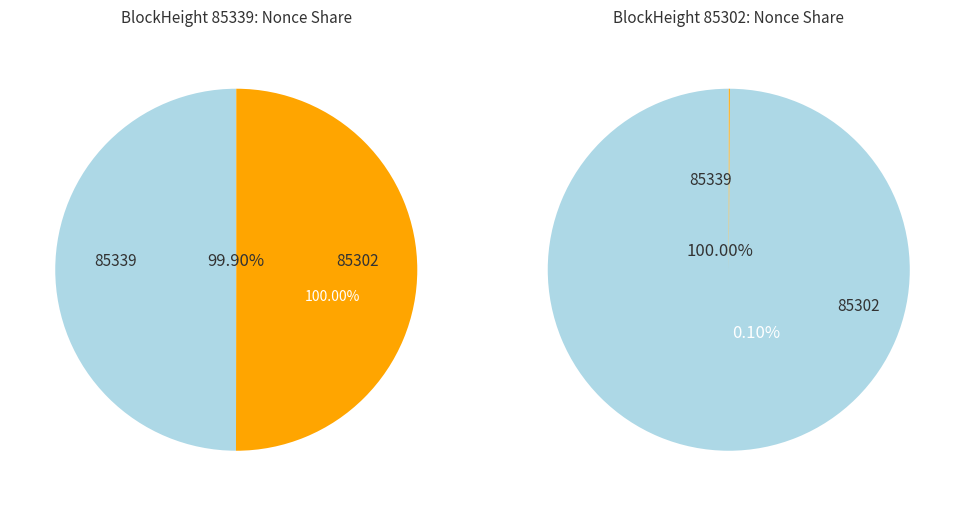

To the nearest percent, what is the combined percentage of 85302 and 85339?

100%